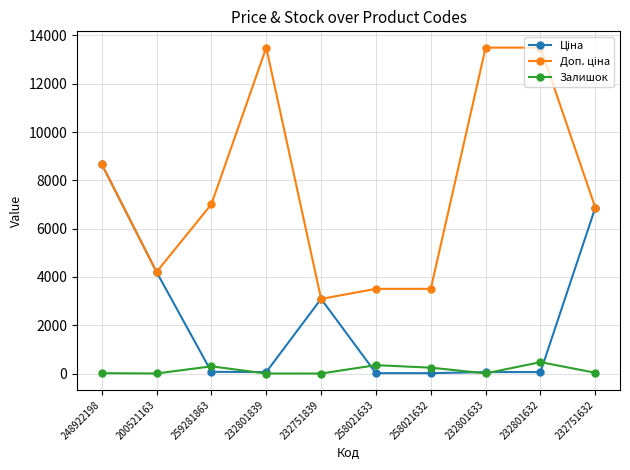

At which category is the sum across all series the highest?

248922198